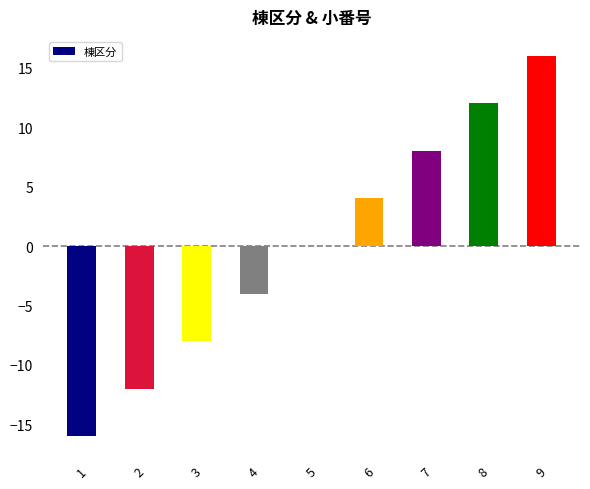

The value at 8 is 12. True or false?

True